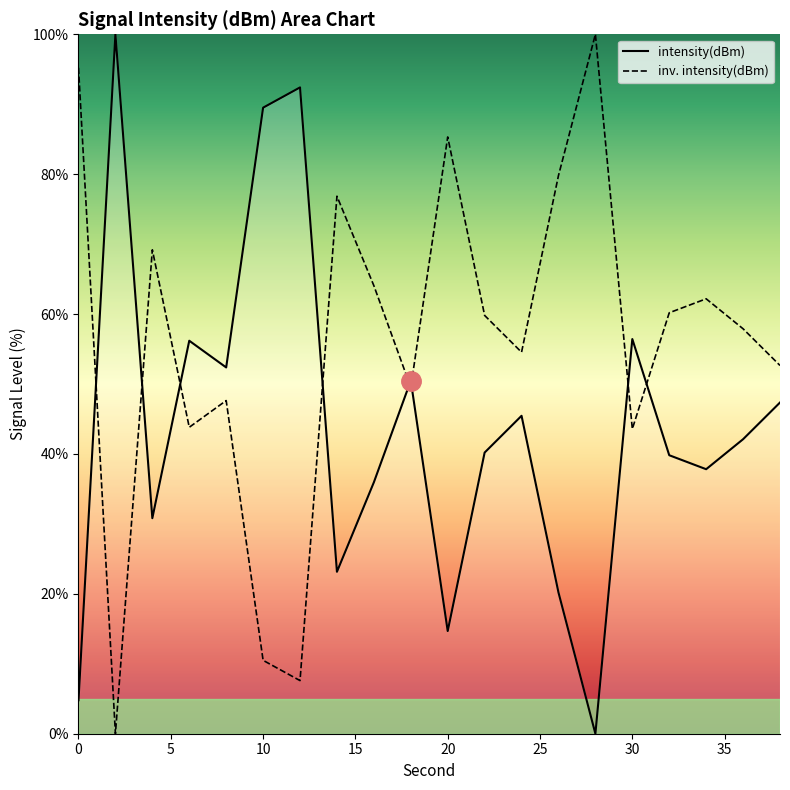

What is the maximum value shown in the chart?

100.0